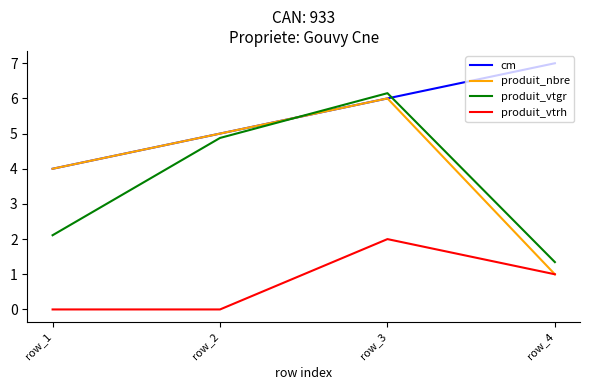

Reading left to right, what are all the values shown in this chart?

cm: row_1=4.0	row_2=5.0	row_3=6.0	row_4=7.0
produit_nbre: row_1=4.0	row_2=5.0	row_3=6.0	row_4=1.0
produit_vtgr: row_1=2.1	row_2=4.9	row_3=6.1	row_4=1.3
produit_vtrh: row_1=0.0	row_2=0.0	row_3=2.0	row_4=1.0